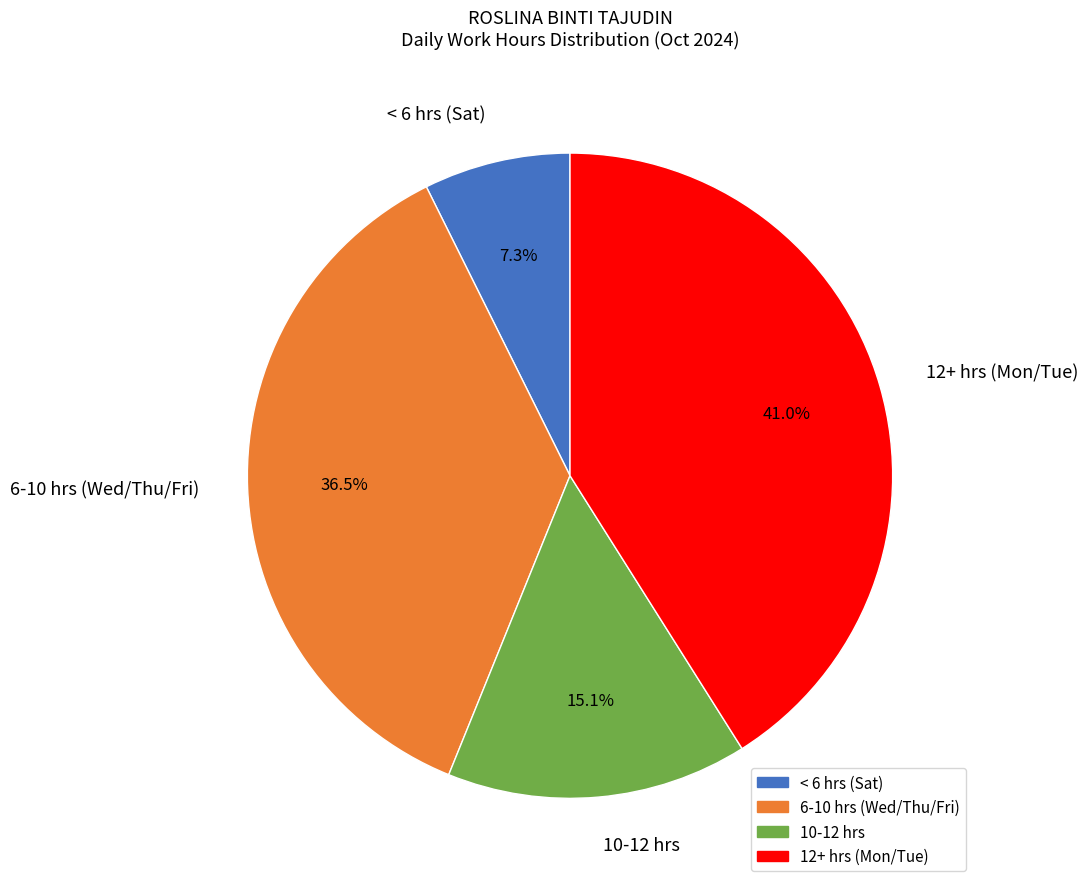

What is the largest slice in the pie chart?

12+ hrs (Mon/Tue)